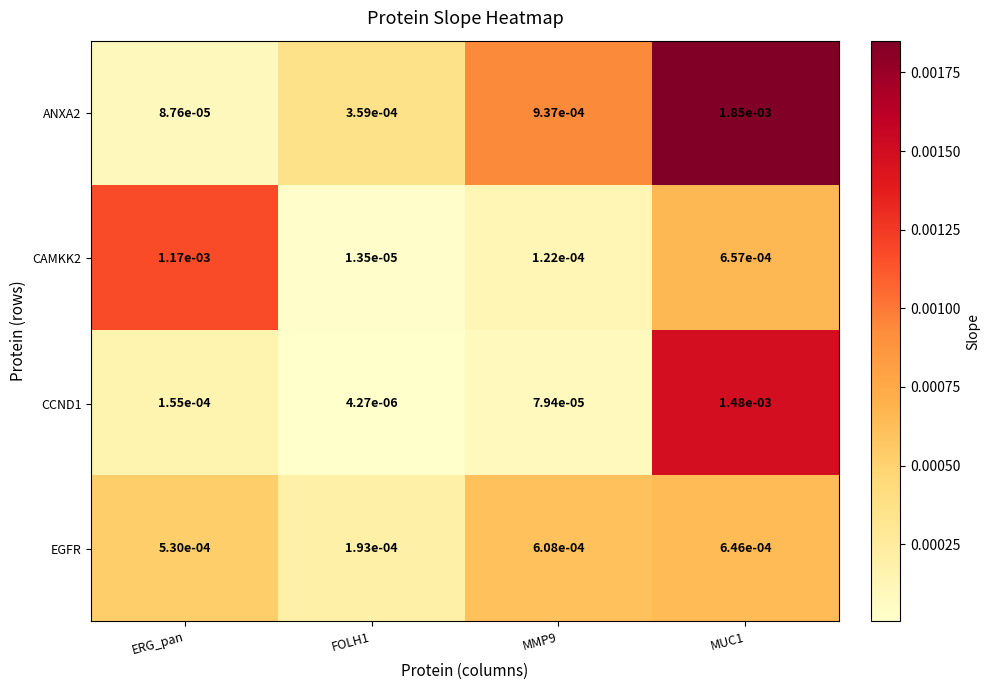

Which category has the highest value in the CAMKK2 series?

ERG_pan